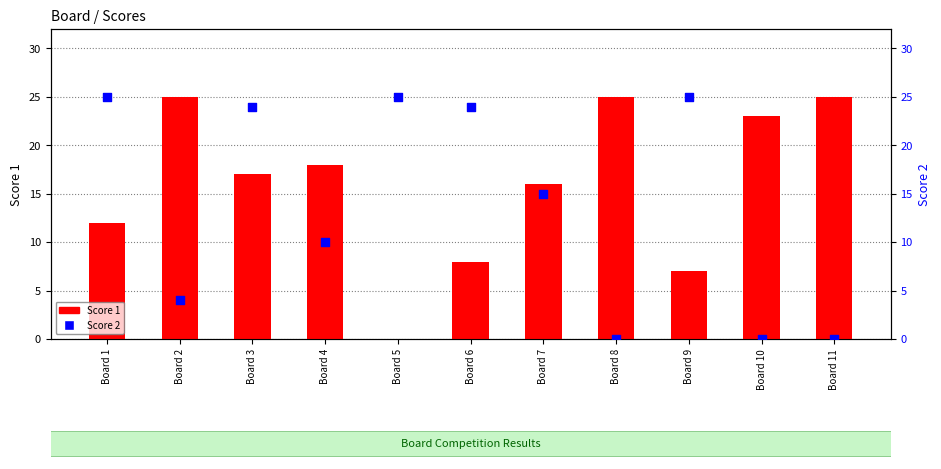

Which series has the largest total across all categories?

Score 1